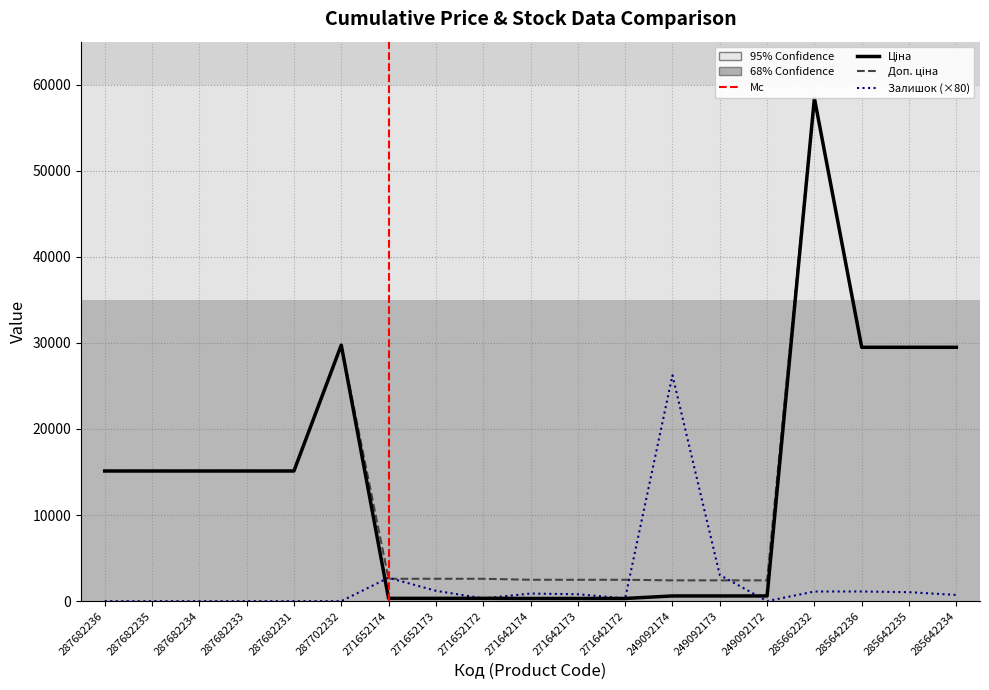

How many times do Доп. ціна and Залишок cross each other?

4